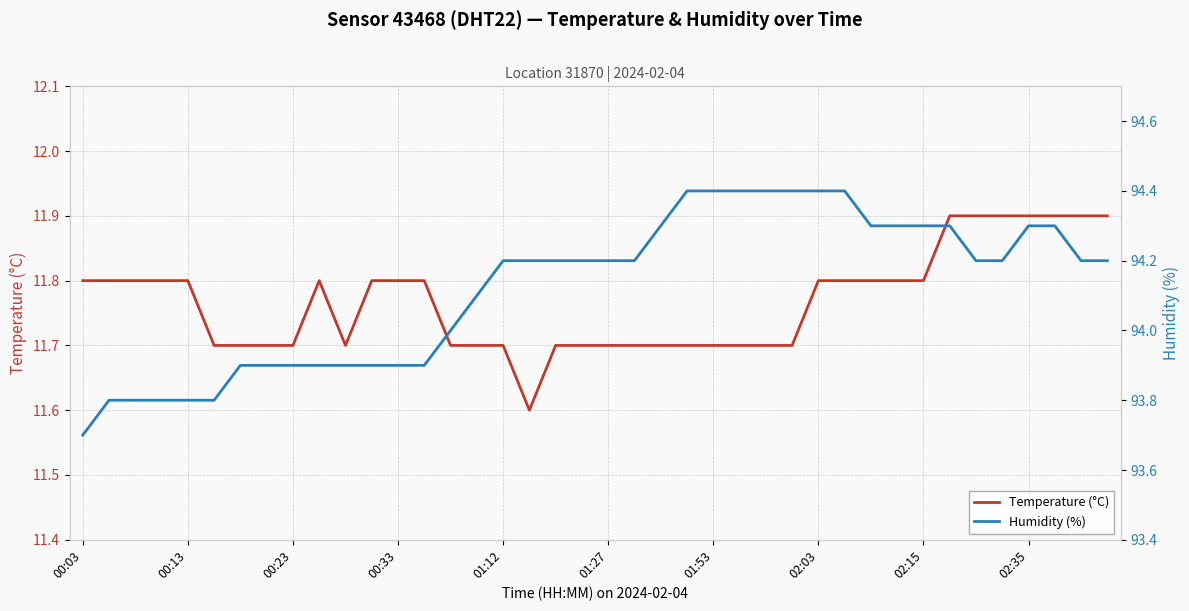

At how many categories does at least one series exceed 57?

40